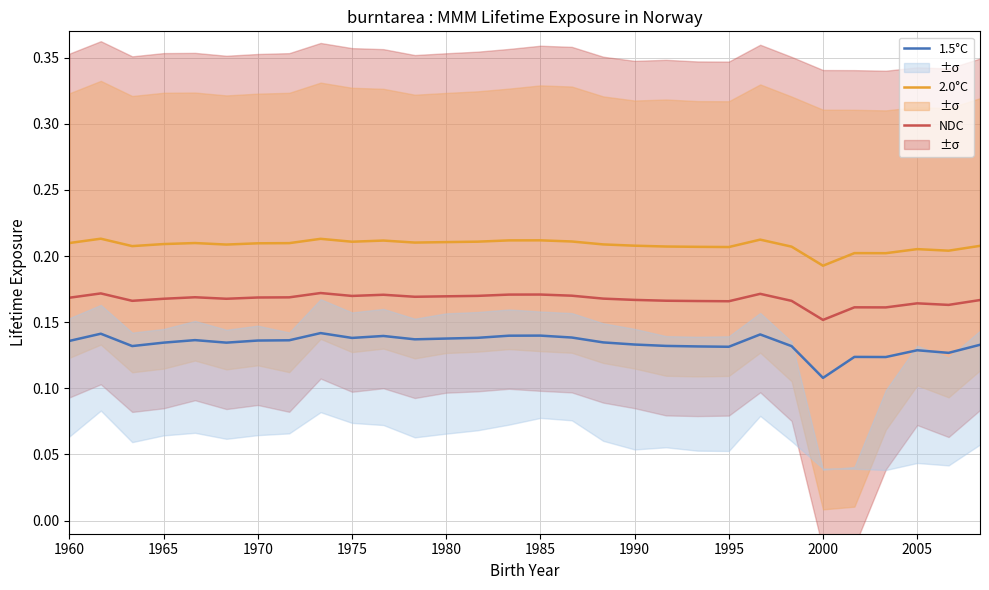

Reading left to right, list all the values displayed in this chart.

NDC: 0.2	0.2	0.2	0.2	0.2	0.2	0.2	0.2	0.2	0.2	0.2	0.2	0.2	0.2	0.2	0.2	0.2	0.2	0.2	0.2	0.2	0.2	0.2	0.2	0.2	0.2	0.2	0.2	0.2	0.2
2.0°C: 0.2	0.2	0.2	0.2	0.2	0.2	0.2	0.2	0.2	0.2	0.2	0.2	0.2	0.2	0.2	0.2	0.2	0.2	0.2	0.2	0.2	0.2	0.2	0.2	0.2	0.2	0.2	0.2	0.2	0.2
1.5°C: 0.1	0.1	0.1	0.1	0.1	0.1	0.1	0.1	0.1	0.1	0.1	0.1	0.1	0.1	0.1	0.1	0.1	0.1	0.1	0.1	0.1	0.1	0.1	0.1	0.1	0.1	0.1	0.1	0.1	0.1